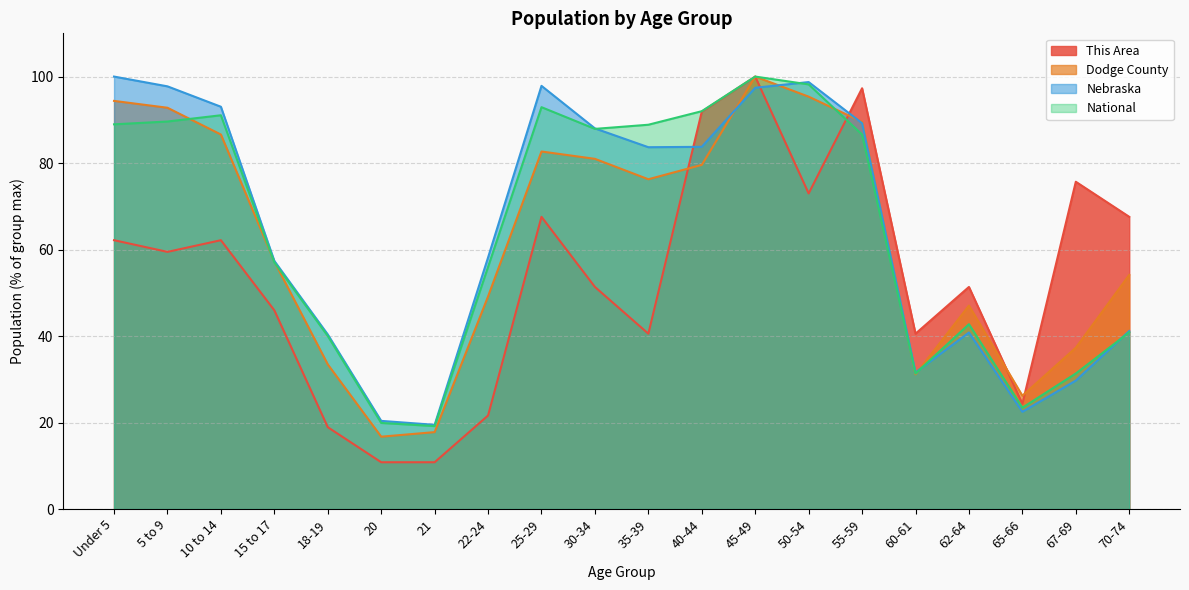

What is the total value across all series at 15 to 17?

217.6